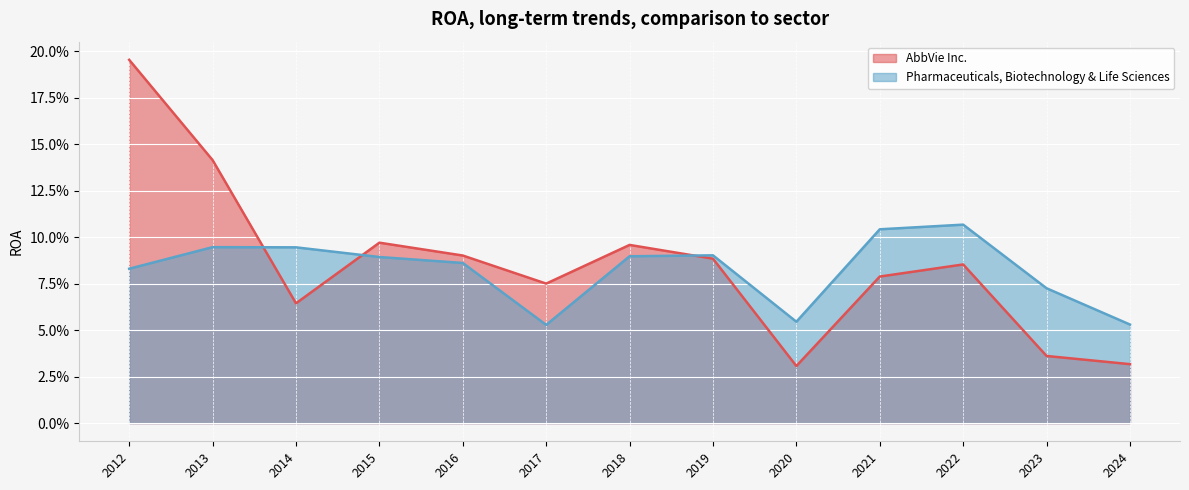

Reading right to left, list all the values displayed in this chart.

AbbVie Inc.: 2024=0.0	2023=0.0	2022=0.1	2021=0.1	2020=0.0	2019=0.1	2018=0.1	2017=0.1	2016=0.1	2015=0.1	2014=0.1	2013=0.1	2012=0.2
Pharmaceuticals, Biotechnology & Life Sciences: 2024=0.1	2023=0.1	2022=0.1	2021=0.1	2020=0.1	2019=0.1	2018=0.1	2017=0.1	2016=0.1	2015=0.1	2014=0.1	2013=0.1	2012=0.1